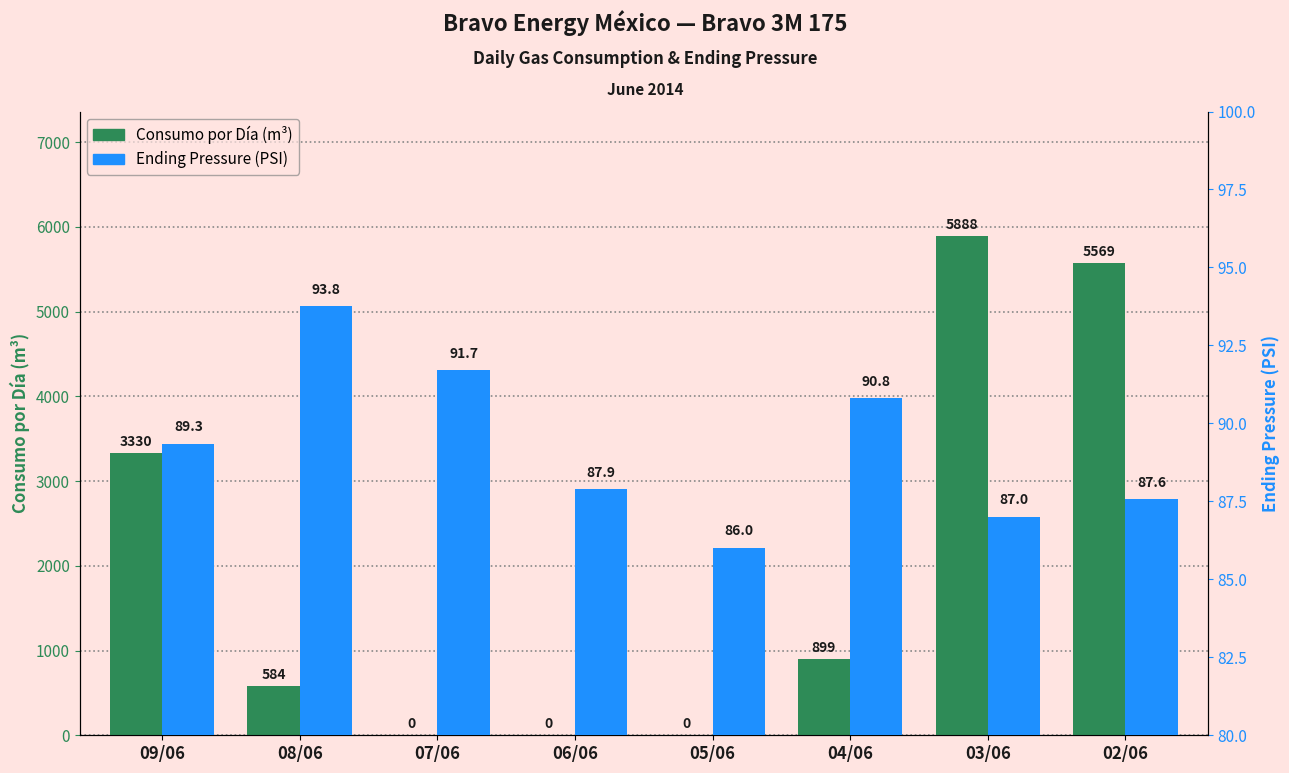

Rank the series by their average value, from highest to lowest.

Consumo por Día (m³), Ending Pressure (PSI)